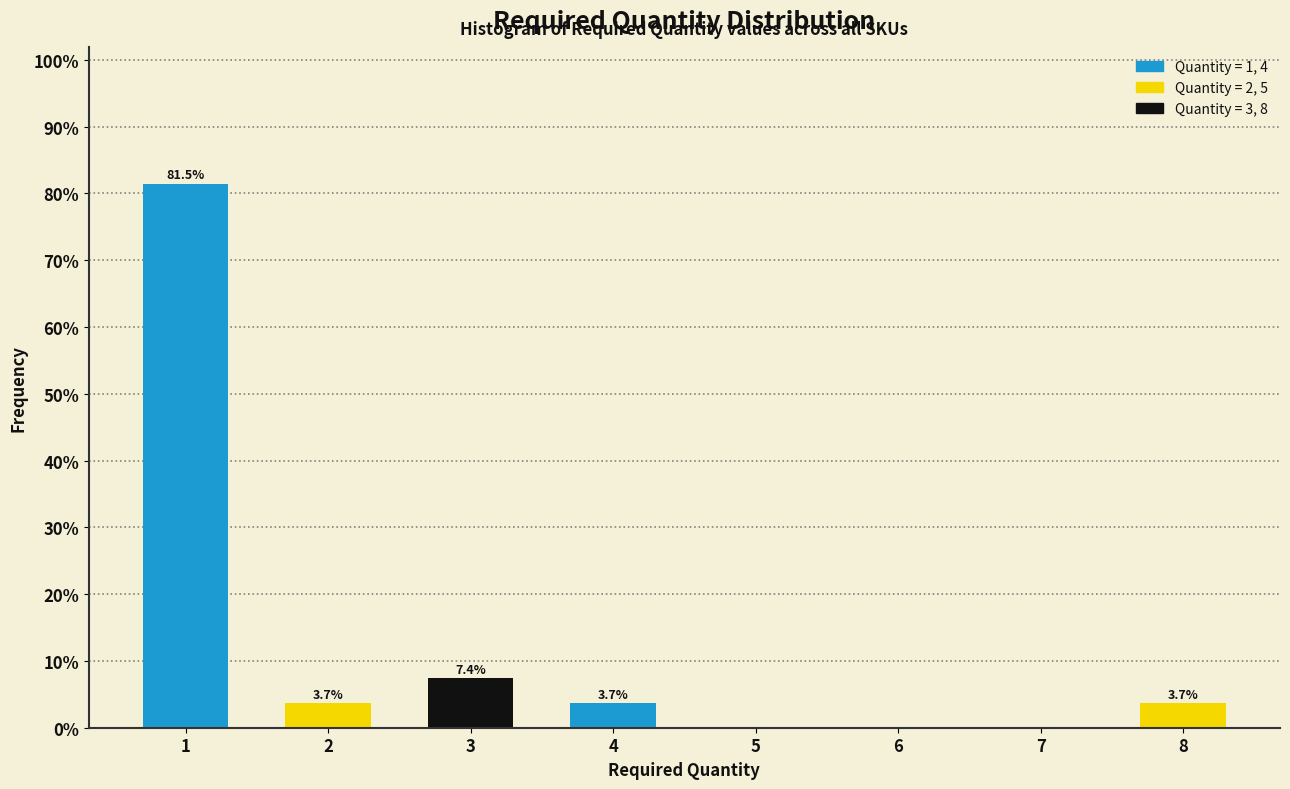

Reading left to right, list all the values displayed in this chart.

1=81.5	2=3.7	3=7.4	4=3.7	5=0.0	6=0.0	7=0.0	8=3.7